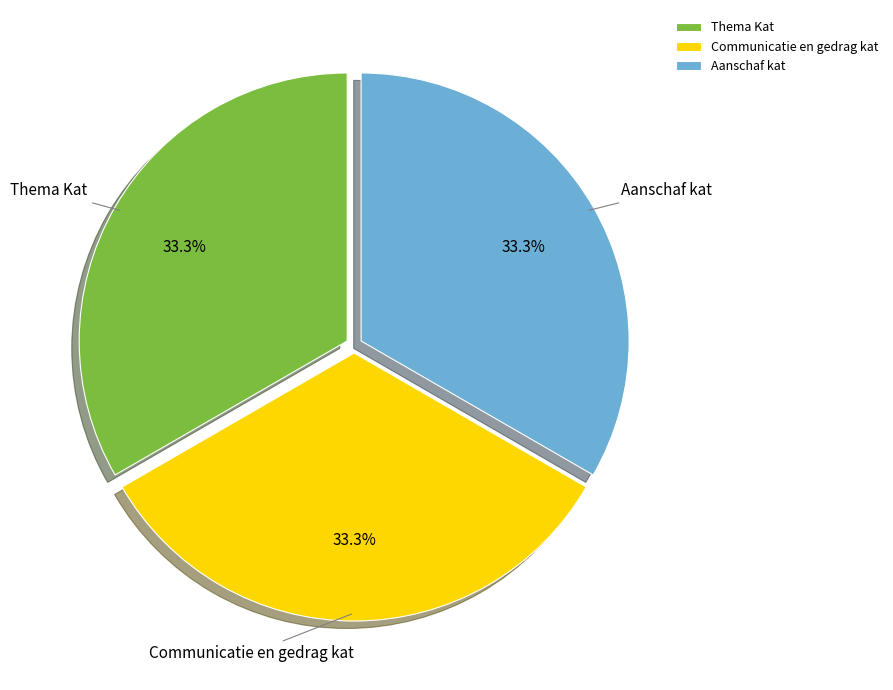

Is it true that Thema Kat is 33% of the pie?

True